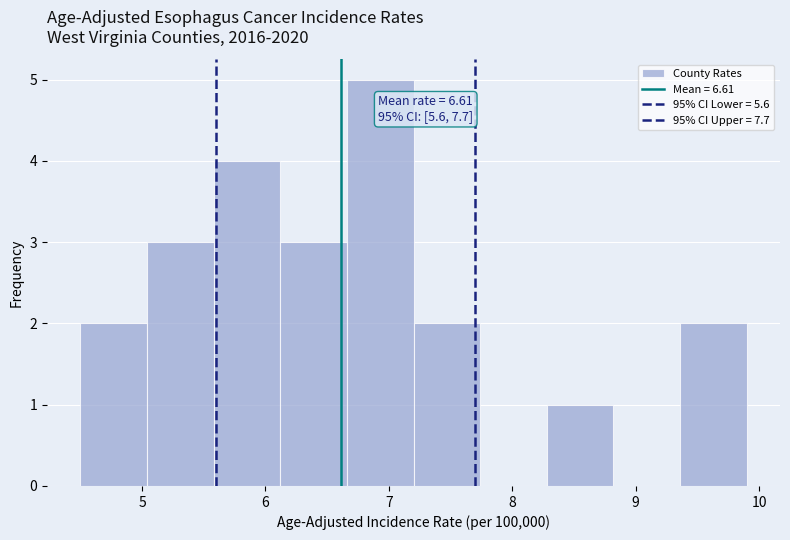

Over which range of the x-axis is the bar tallest?

6.66 to 7.20